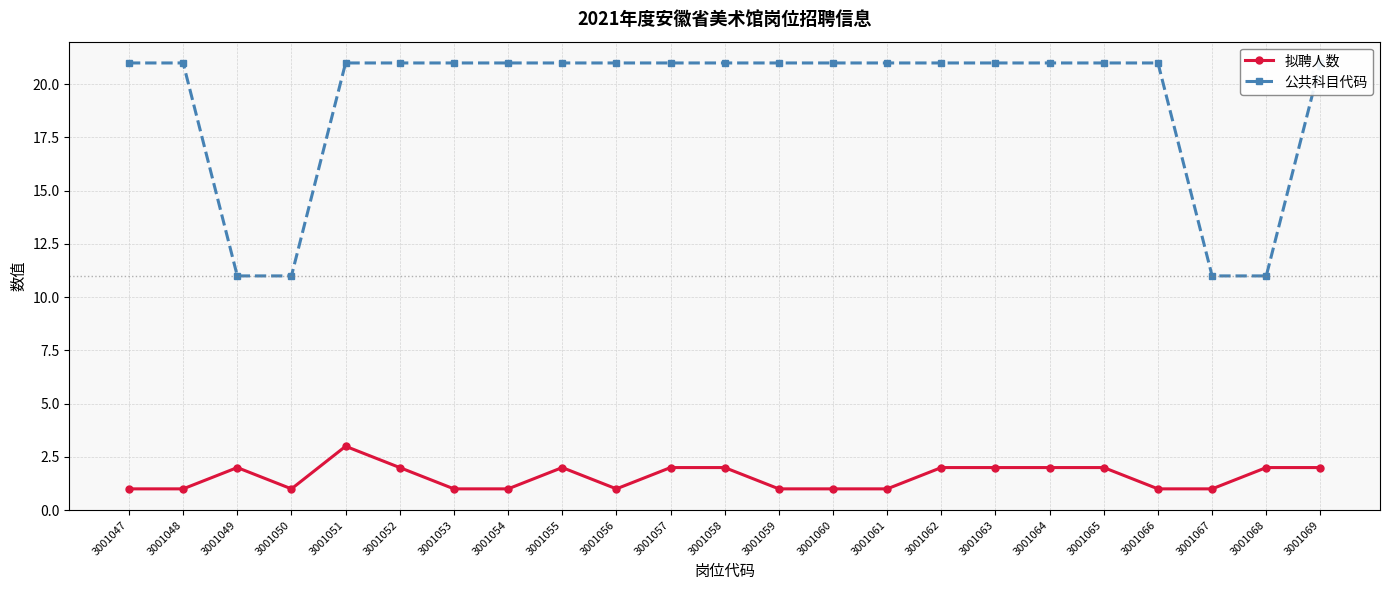

True or false: 公共科目代码 has a value of 32 at 3001063.

False